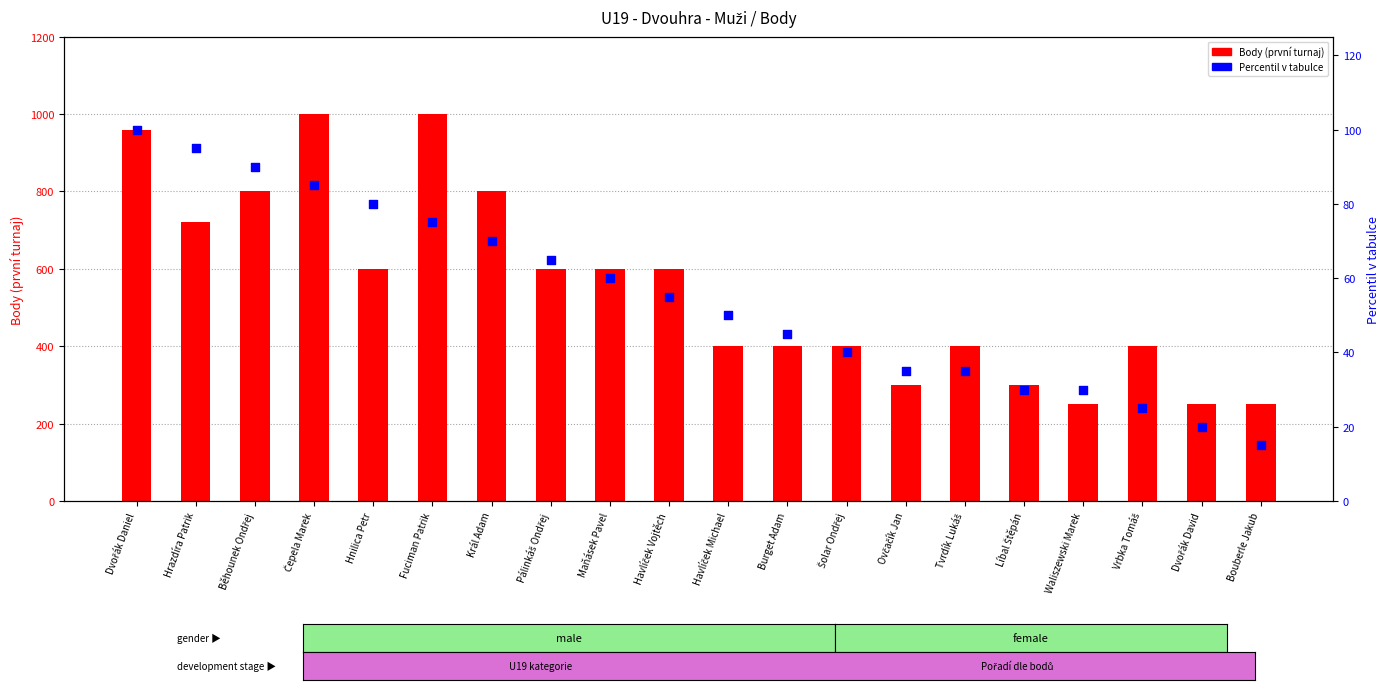

Which series has the largest total across all categories?

Body (první turnaj)